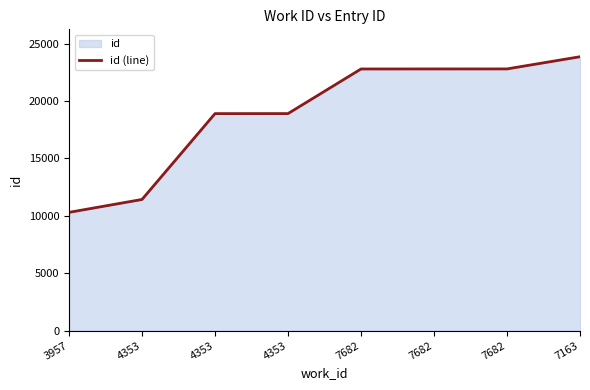

What is the difference between the second highest and second lowest values?

11370